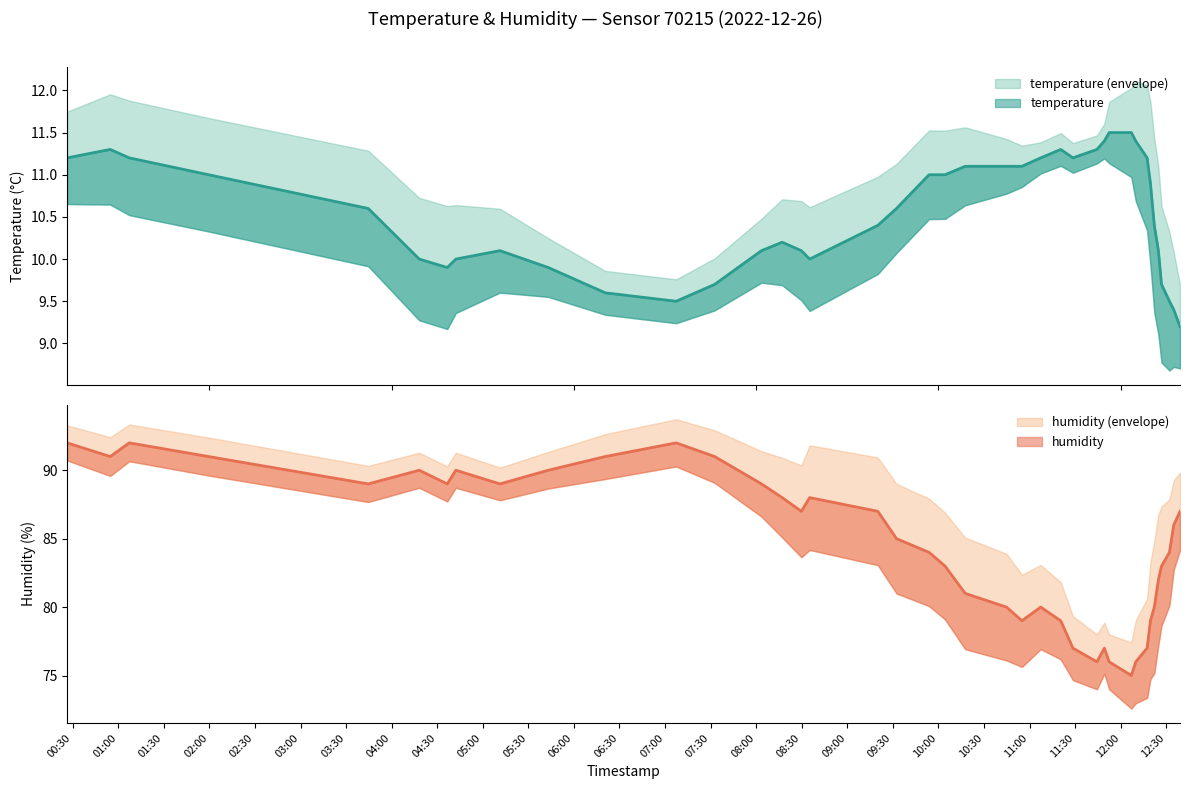

Rank the series at 2022-12-26T11:28:36 from highest to lowest value.

humidity, temperature